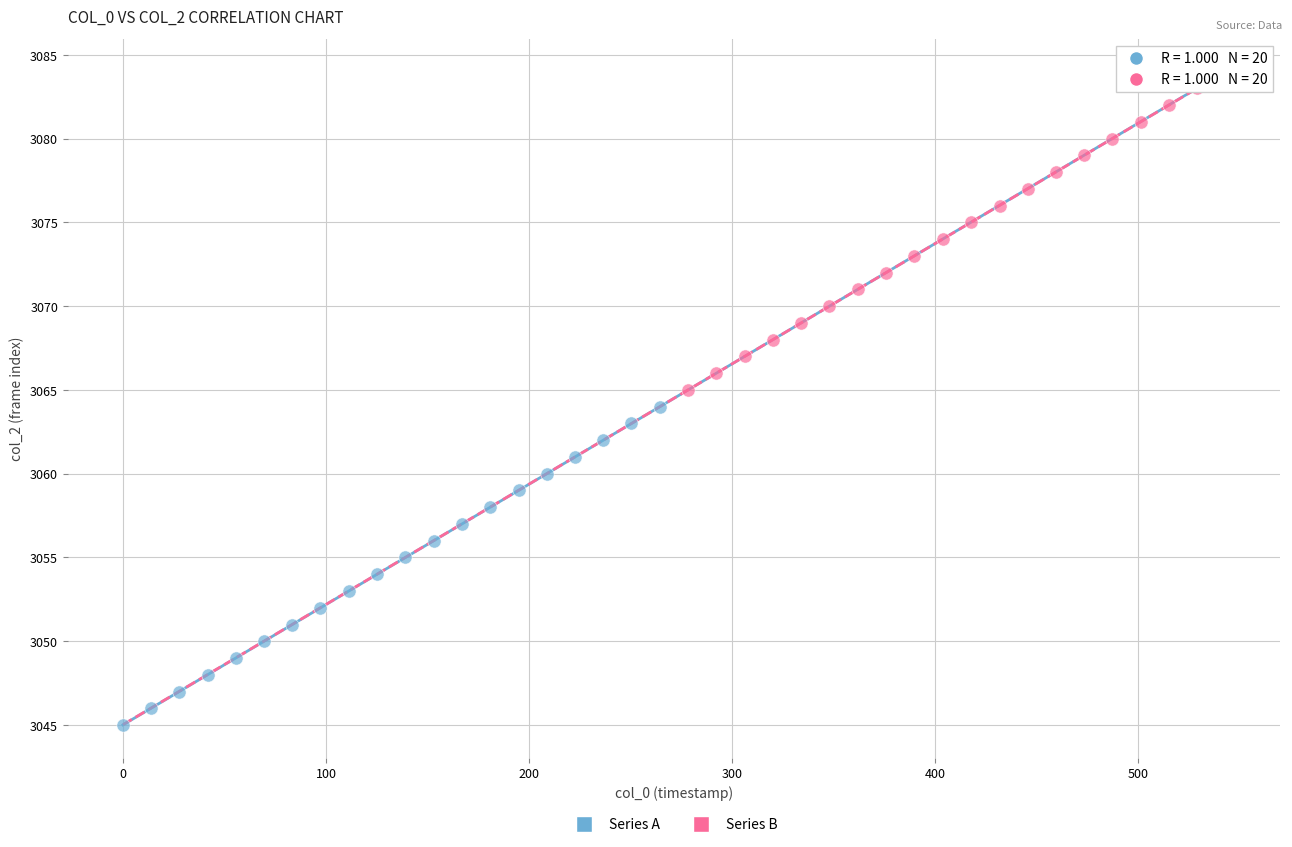

Which series contains the lowest Y value?

Series A